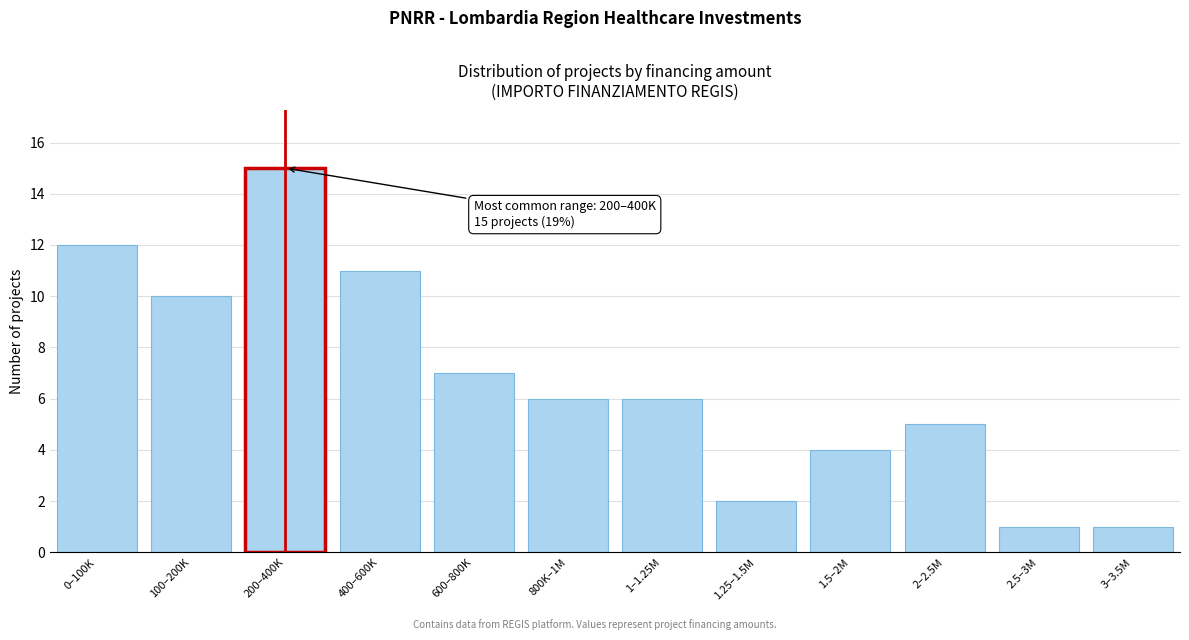

Reading left to right, what are all the values shown in this chart?

0–100K=12	100–200K=10	200–400K=15	400–600K=11	600–800K=7	800K–1M=6	1–1.25M=6	1.25–1.5M=2	1.5–2M=4	2–2.5M=5	2.5–3M=1	3–3.5M=1